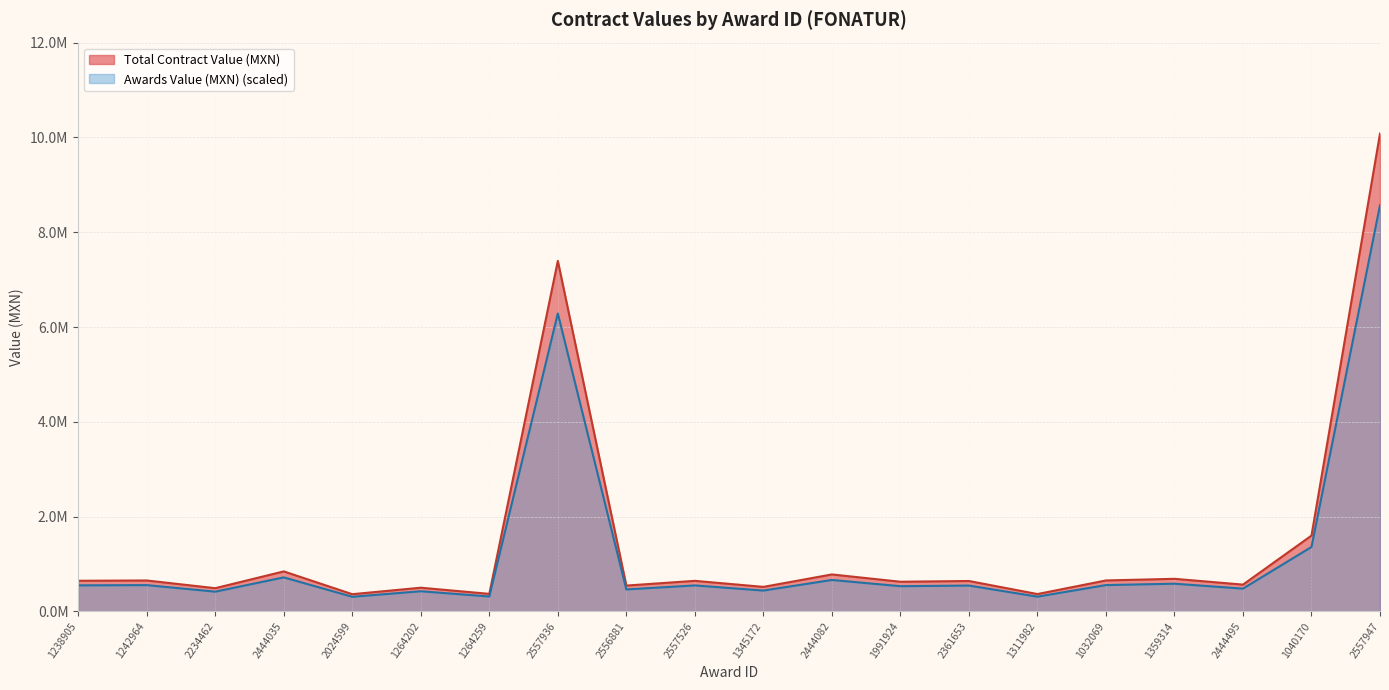

How many interior local peaks does the Total Contract Value (MXN) series have?

8